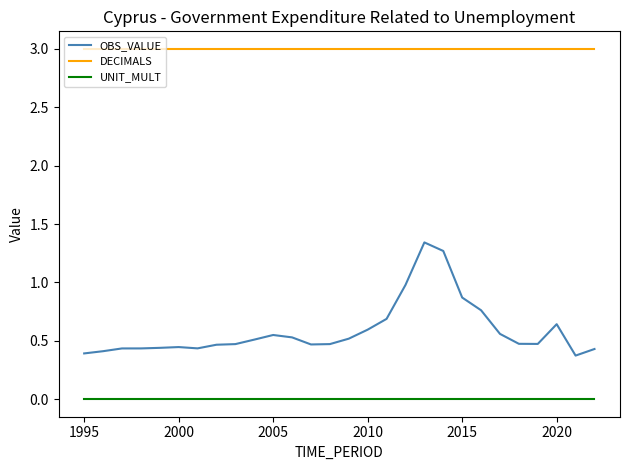

Which series has the largest total across all categories?

DECIMALS